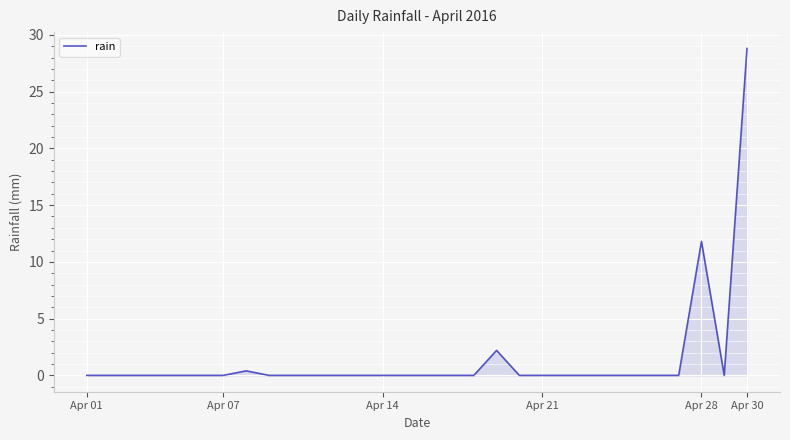

What is the difference between the maximum and minimum values?

28.8